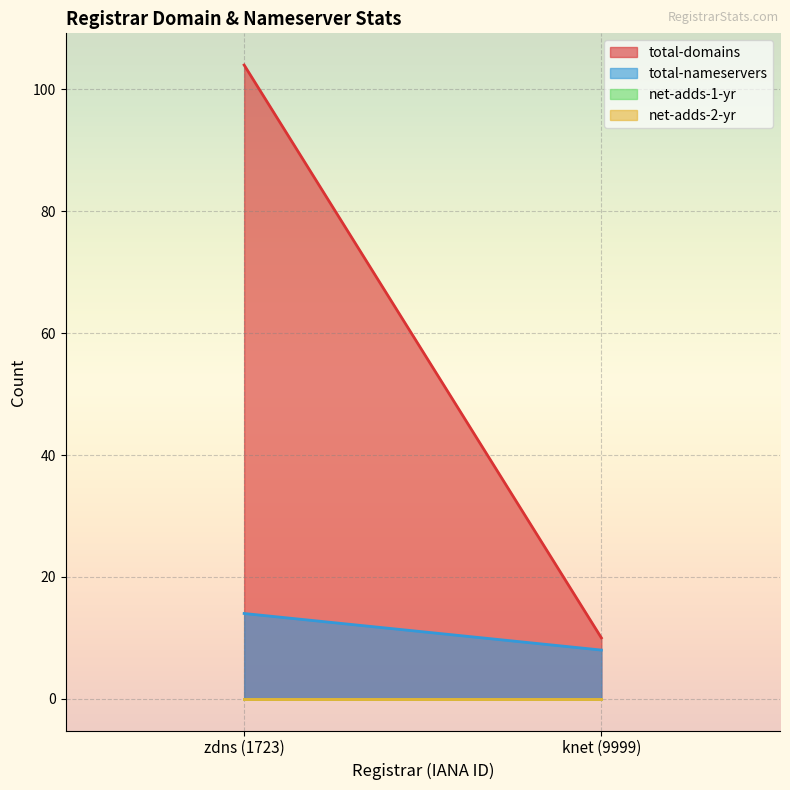

Reading left to right, extract all data points from this chart.

total-domains: zdns (1723)=104	knet (9999)=10
total-nameservers: zdns (1723)=14	knet (9999)=8
net-adds-1-yr: zdns (1723)=0	knet (9999)=0
net-adds-2-yr: zdns (1723)=0	knet (9999)=0